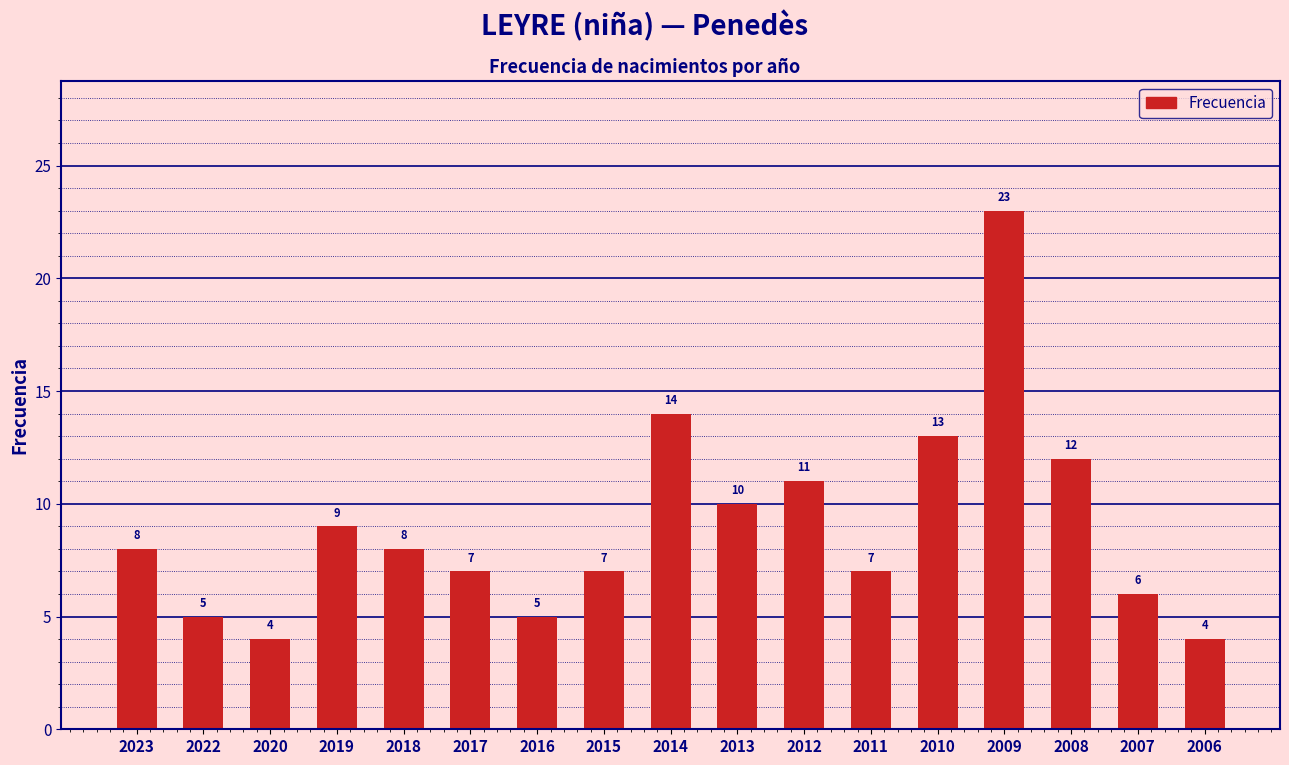

What is the ratio of the value at 2020 to the value at 2010?

0.3